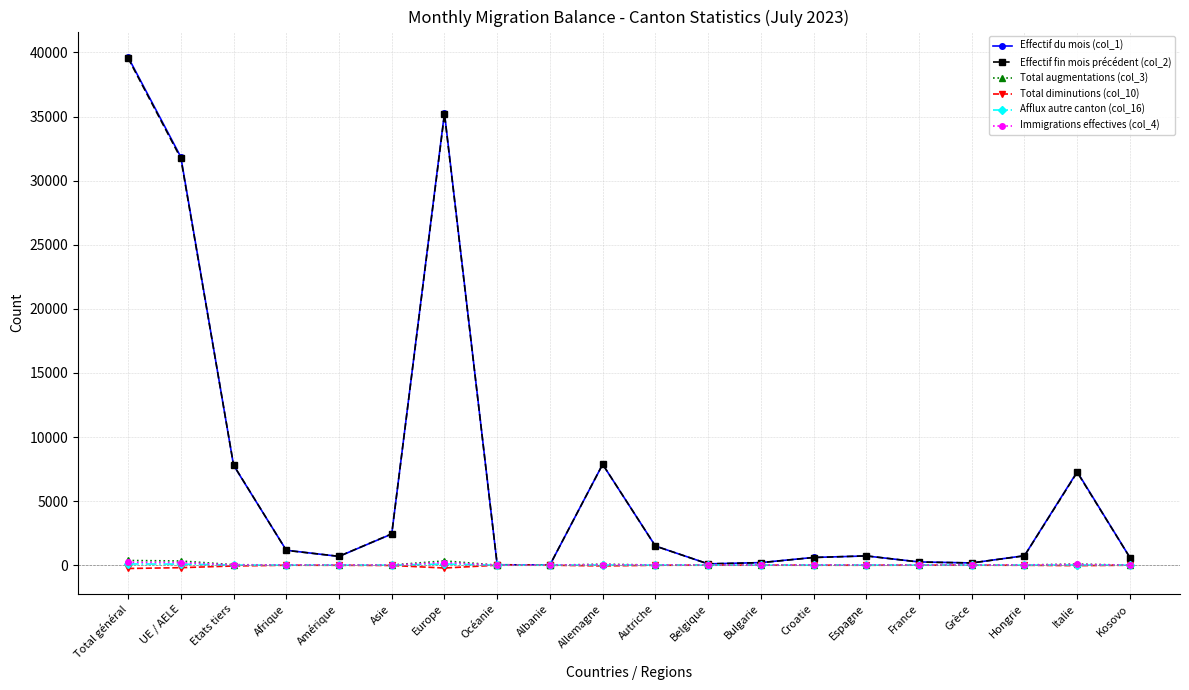

Which series has the largest range (max minus min)?

Effectif du mois (col_1)